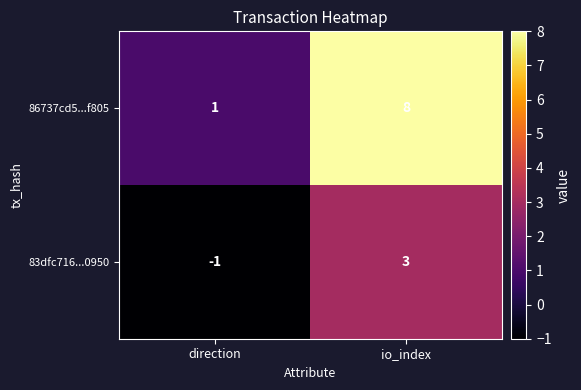

The value of 86737cd5...f805 at io_index is 3. True or false?

False